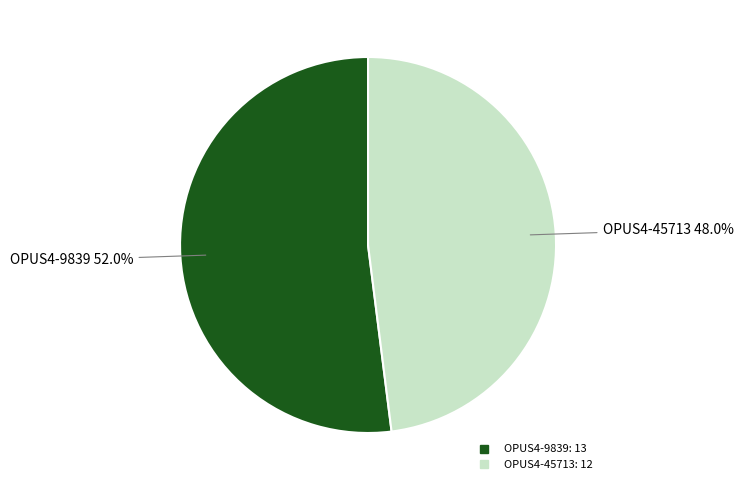

What is the smallest slice in the pie chart?

OPUS4-45713